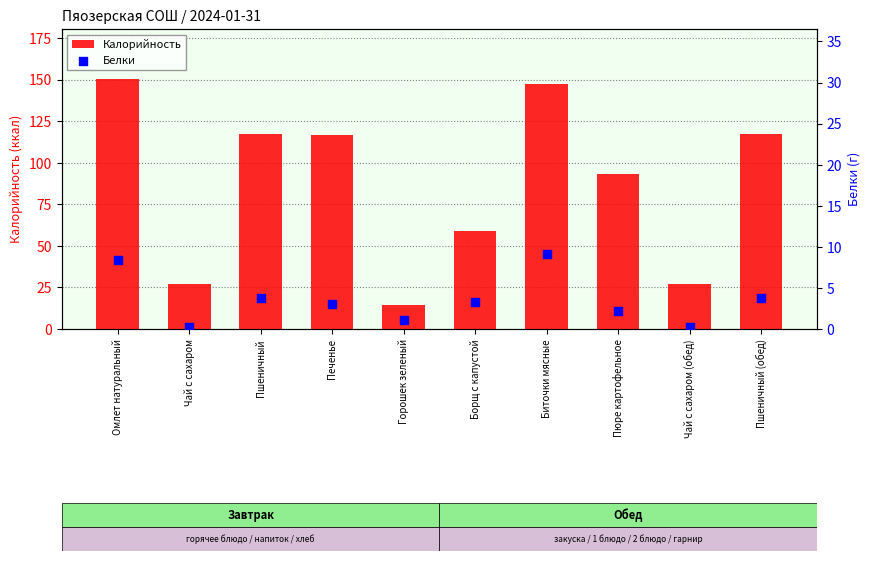

Which series has the largest total across all categories?

Калорийность